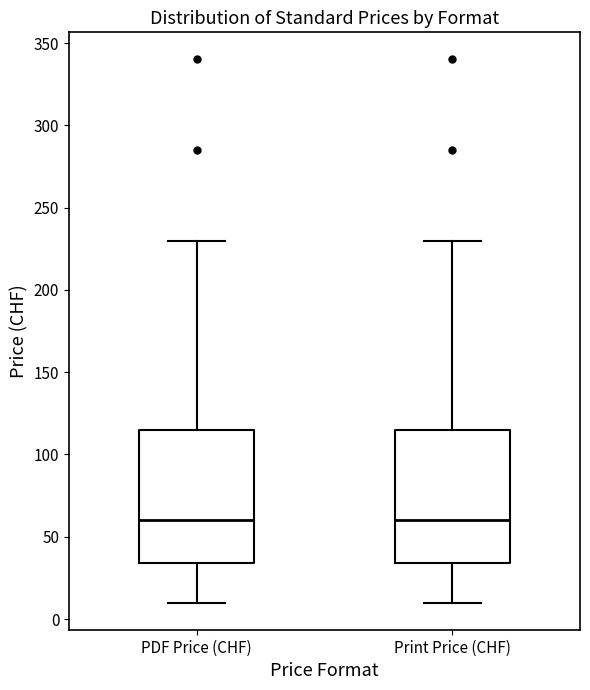

Reading left to right, transcribe this box plot: for each box, give where its median line is, the range the box spans, and where its two whiskers end, as read against the y-axis. The values are not printed on the chart, so give them approximately, as read against the axis.

PDF Price (CHF): median 60, box 35 to 115, whiskers 10 to 230
Print Price (CHF): median 60, box 35 to 115, whiskers 10 to 230